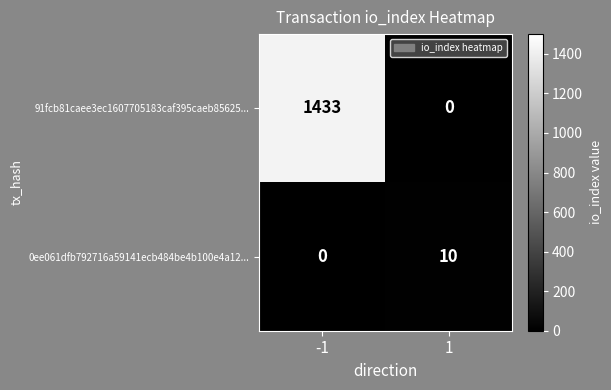

What is the highest value of the 91fcb81caee3ec1607705183caf395caeb85625... series?

1433